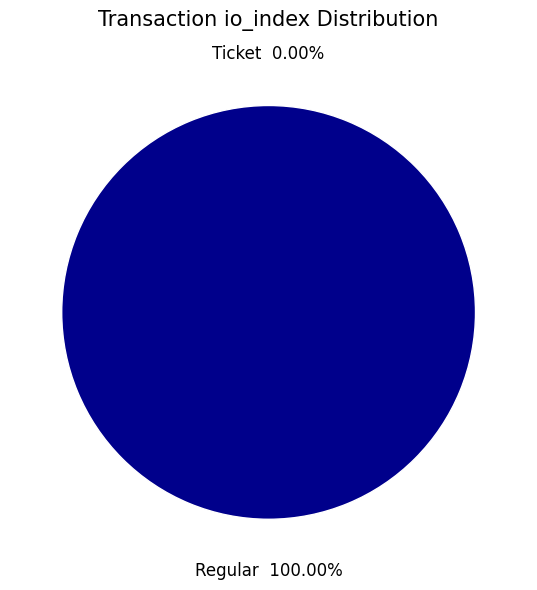

Does Ticket (io_index=0) account for over 50% of the chart?

No